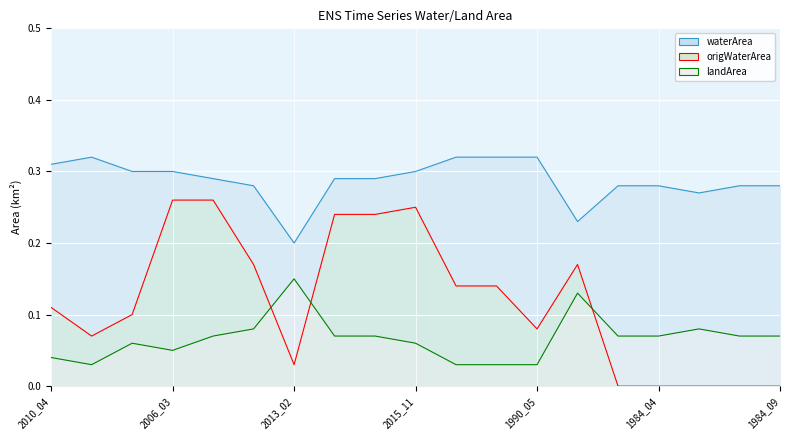

Which category has the highest value in the origWaterArea series?

2006_03